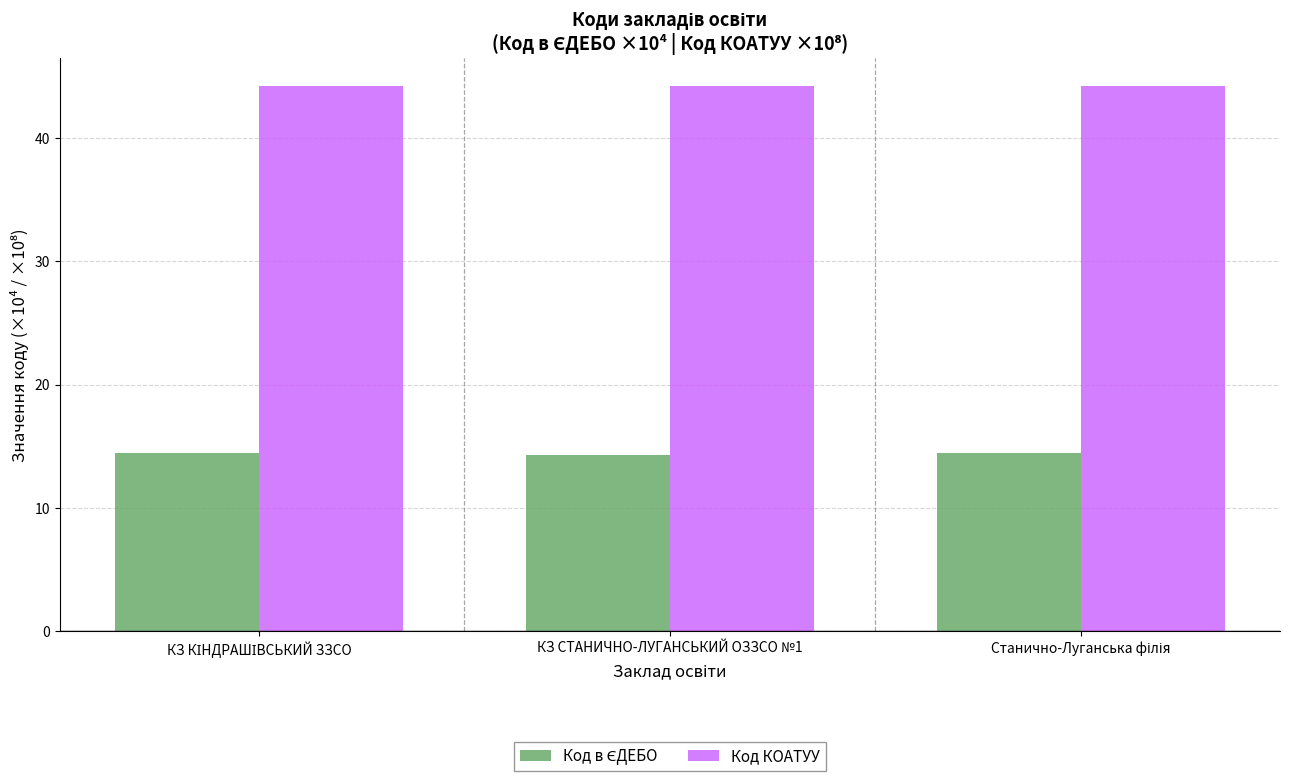

The Код КОАТУУ series shows 25.7 at КЗ СТАНИЧНО-ЛУГАНСЬКИЙ ОЗЗСО №1. True or false?

False